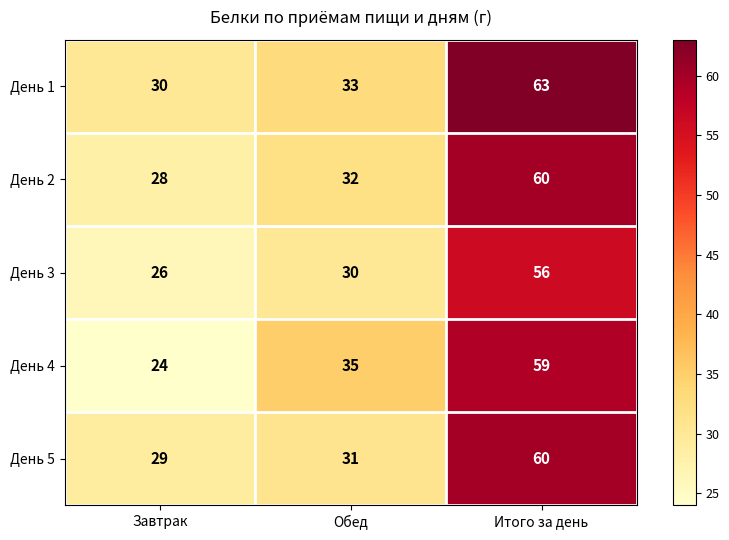

Reading left to right, transcribe all the data shown in this chart.

День 1: 30	33	63
День 2: 28	32	60
День 3: 26	30	56
День 4: 24	35	59
День 5: 29	31	60